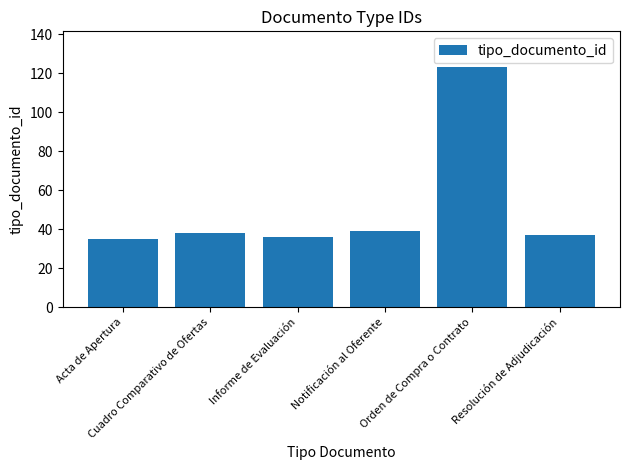

What is the difference between the maximum and second lowest values?

87